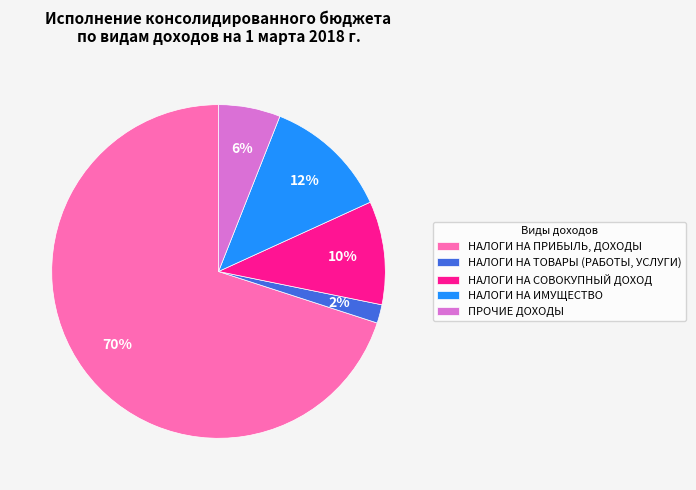

What is the majority slice?

НАЛОГИ НА ПРИБЫЛЬ, ДОХОДЫ